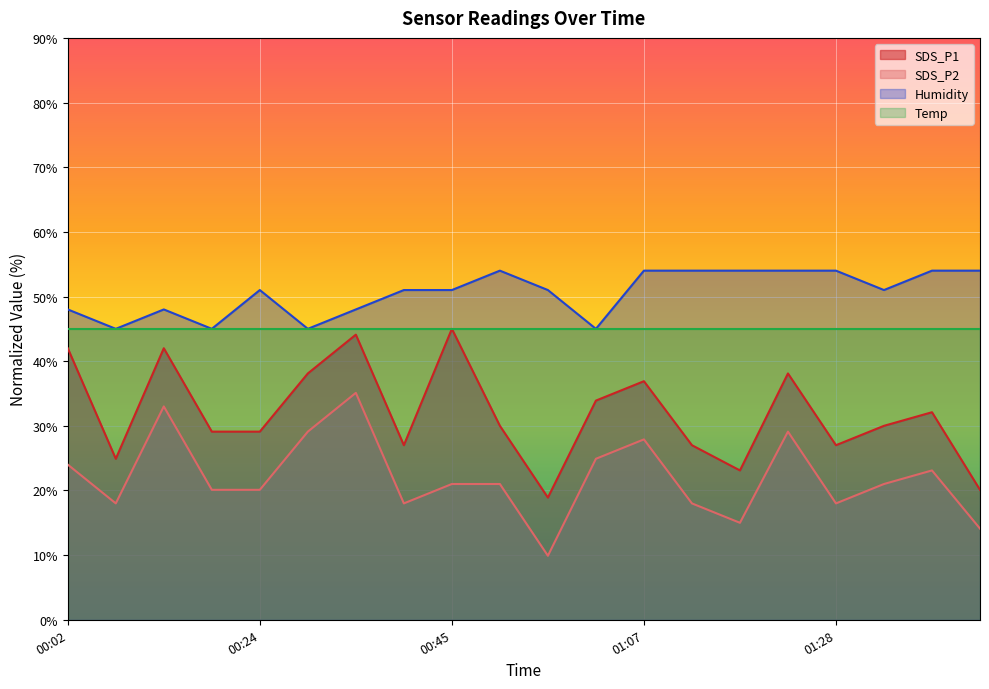

The value of SDS_P1 at 01:28 is 27.0. True or false?

True